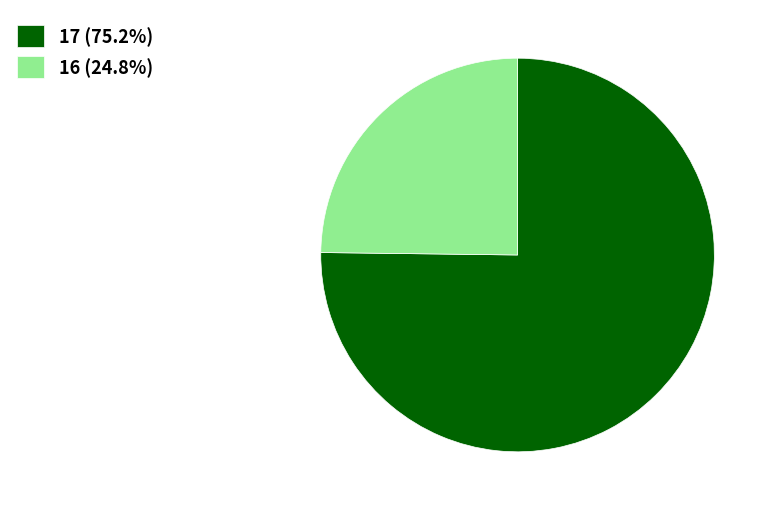

Is it true that 16 is 38% of the pie?

False